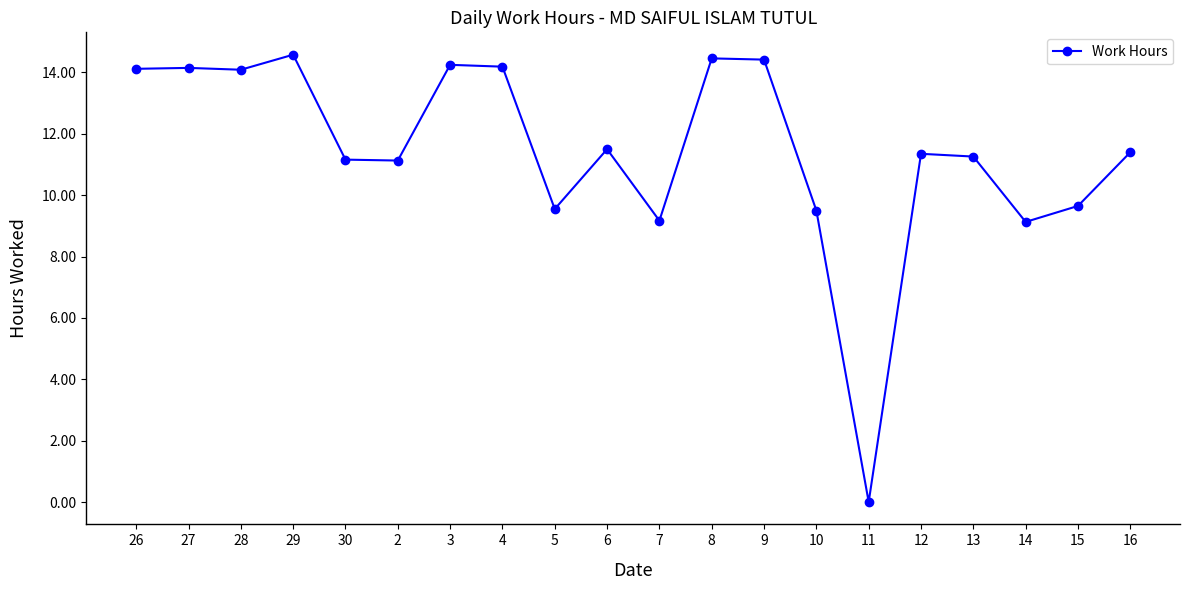

True or false: the data has more than 2 interior local peaks.

True